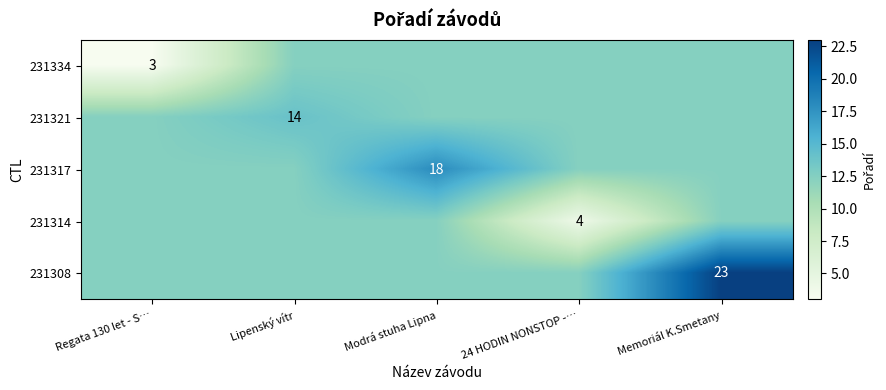

The 231321 series shows 24.5 at Lipenský vítr. True or false?

False